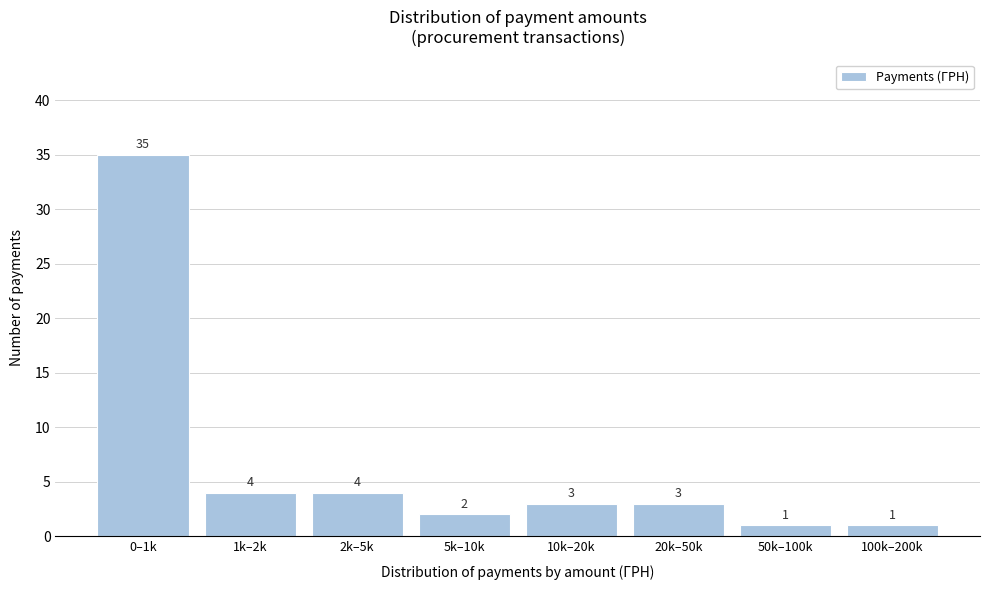

Reading right to left, what are all the values shown in this chart?

1	1	3	3	2	4	4	35